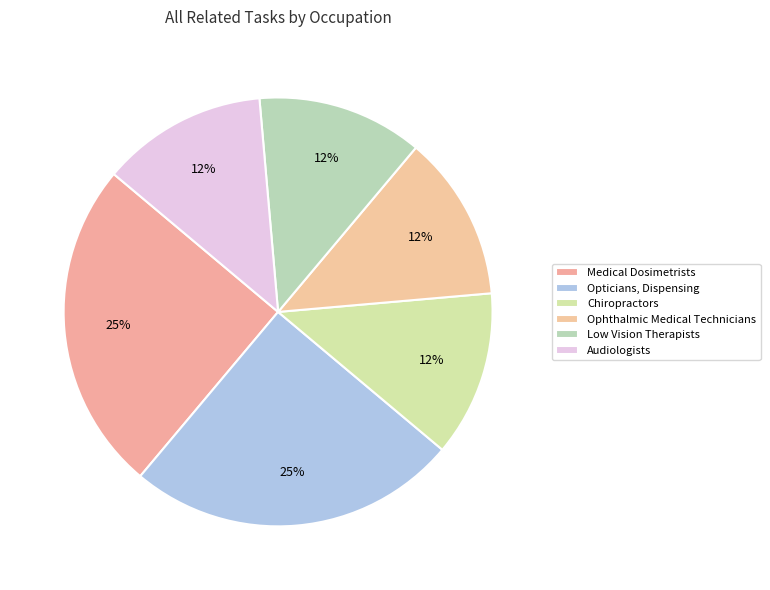

Which category has the smallest portion of the pie?

Chiropractors